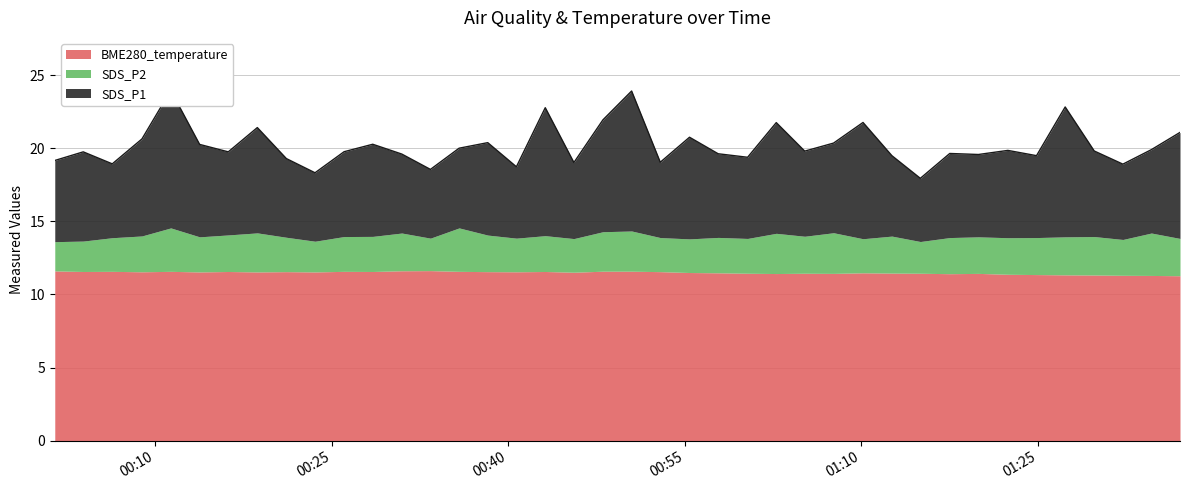

At how many categories does at least one series exceed 9?

40